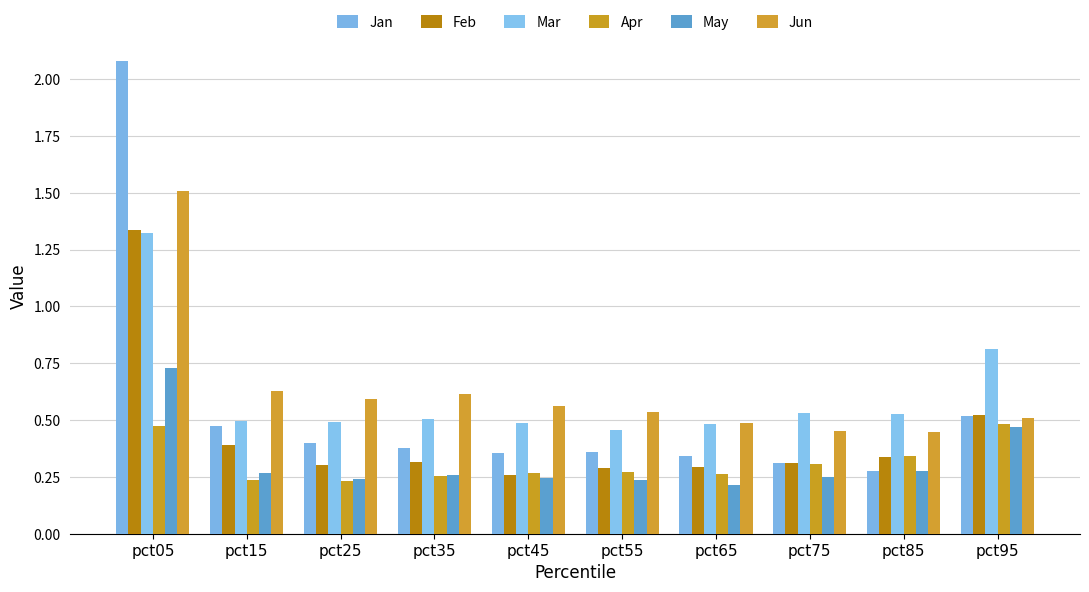

What are all the series names shown in the legend?

Jan, Feb, Mar, Apr, May, Jun